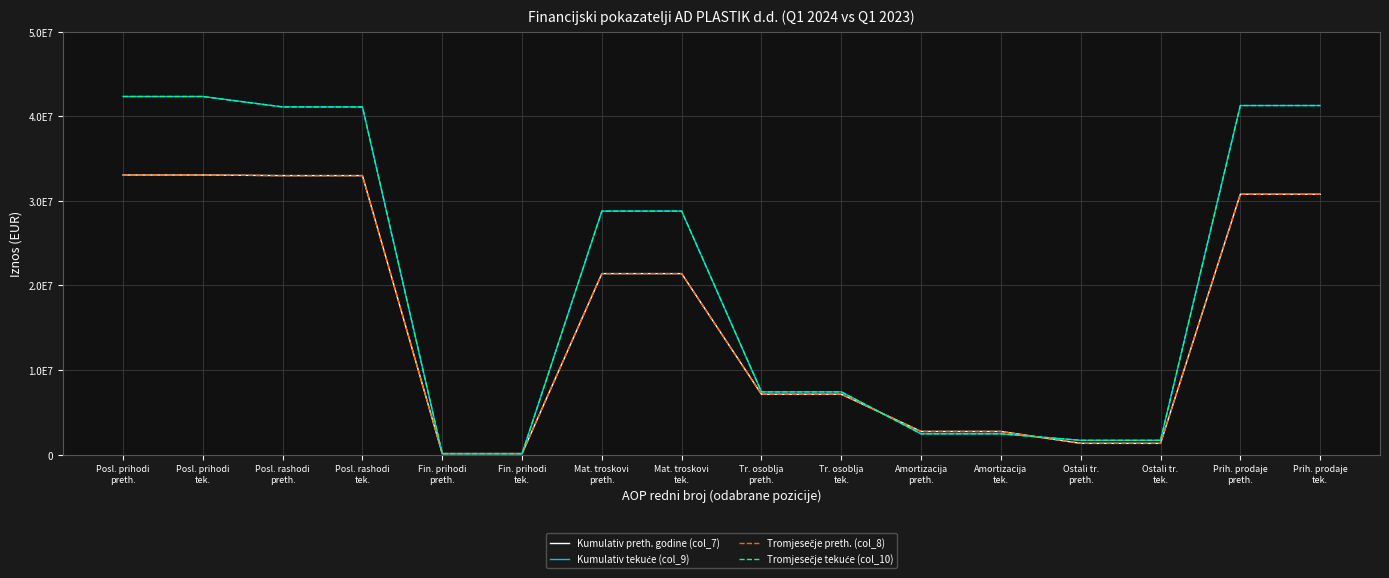

Where is Tromjesečje tekuće (col_10) nearest to the value 21231254?

Mat. troskovi
preth.